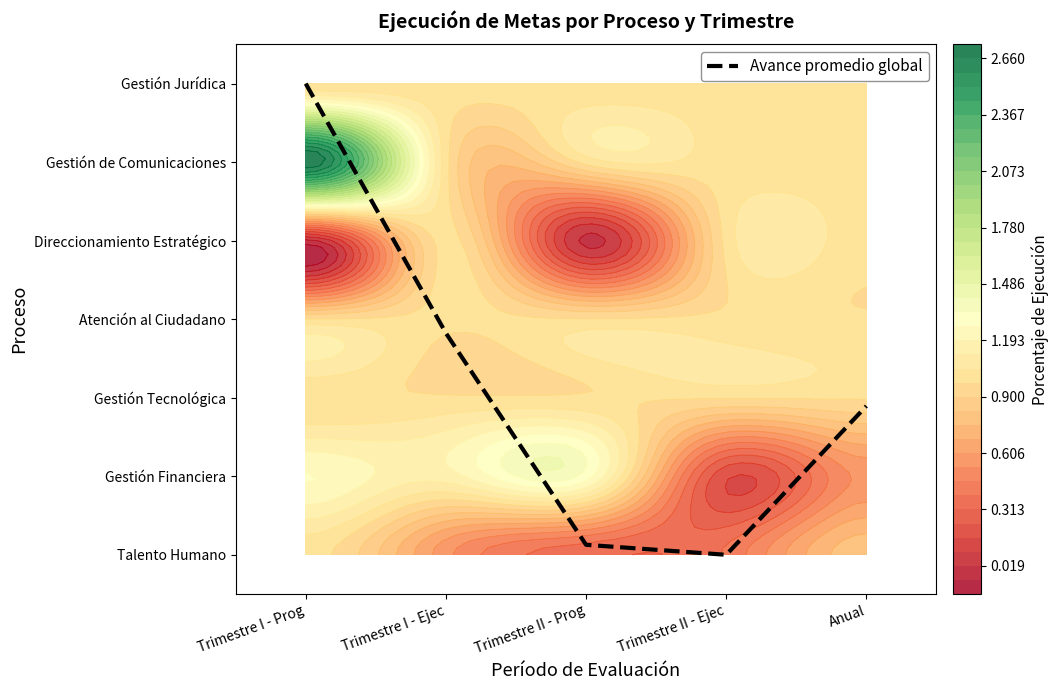

What is the change in value from Trimestre I - Ejec to Trimestre II - Ejec?

-2.8